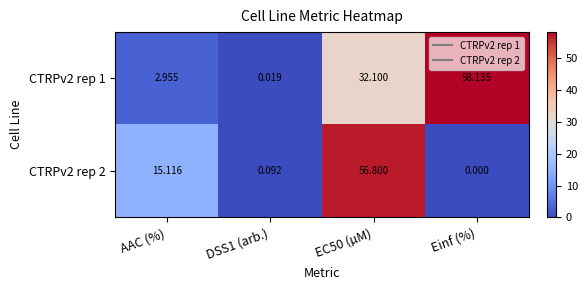

Which label corresponds to the largest value in the chart?

Einf (%)